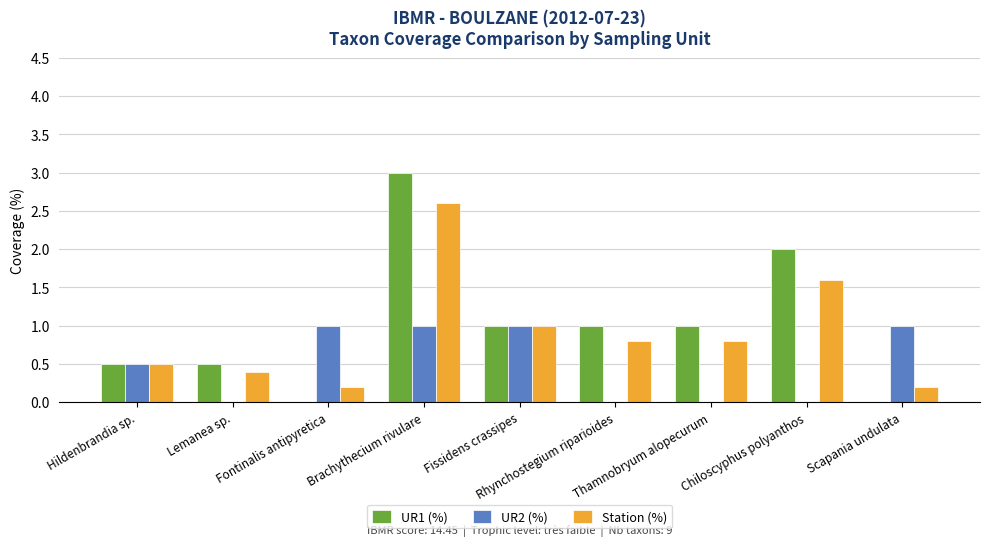

The value of UR2 (%) at Rhynchostegium riparioides is 0.0. True or false?

True